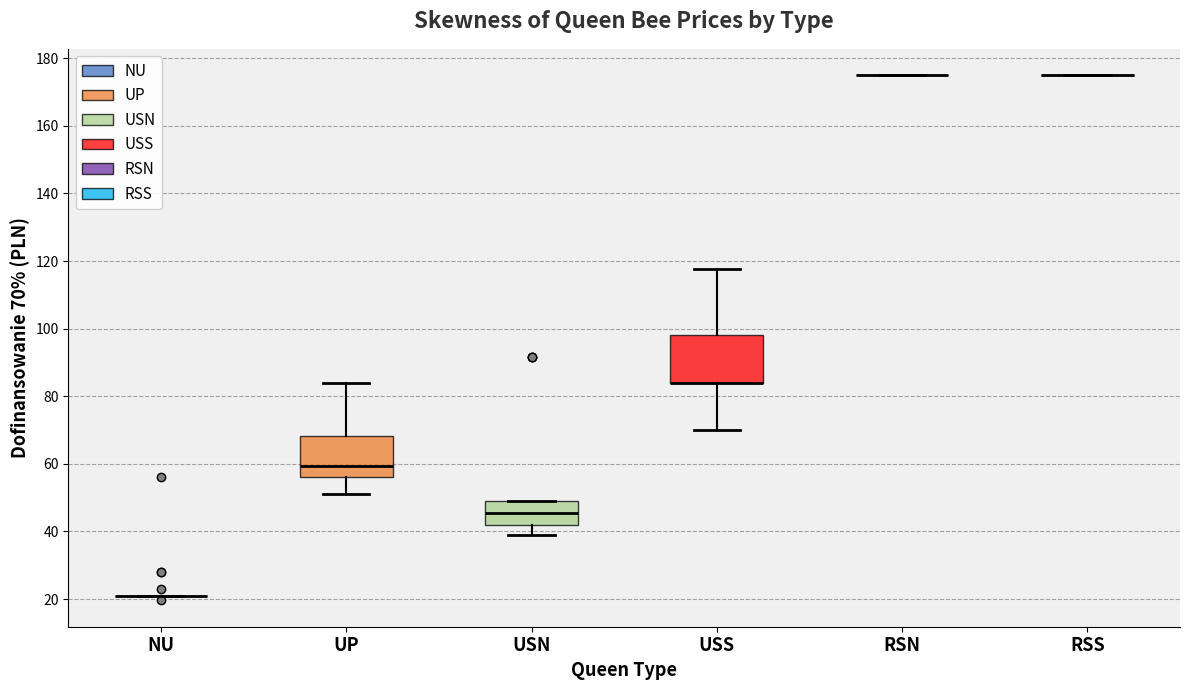

Reading left to right, transcribe this box plot: for each box, give where its median line is, the range the box spans, and where its two whiskers end, as read against the y-axis. The values are not printed on the chart, so give them approximately, as read against the axis.

NU: box collapsed to a line at 22, whiskers 22 to 22
UP: median 60, box 56 to 68, whiskers 52 to 84
USN: median 46, box 42 to 50, whiskers 38 to 50
USS: median 84 (drawn on the box's lower edge), box 84 to 98, whiskers 70 to 118
RSN: box collapsed to a line at 176, whiskers 176 to 176
RSS: box collapsed to a line at 176, whiskers 176 to 176